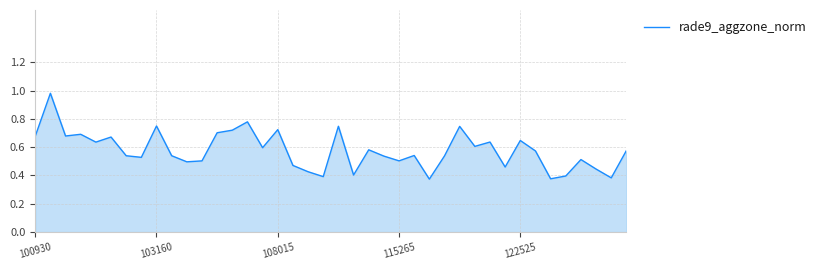

Is it true that the value at 103160 is 0.3?

False